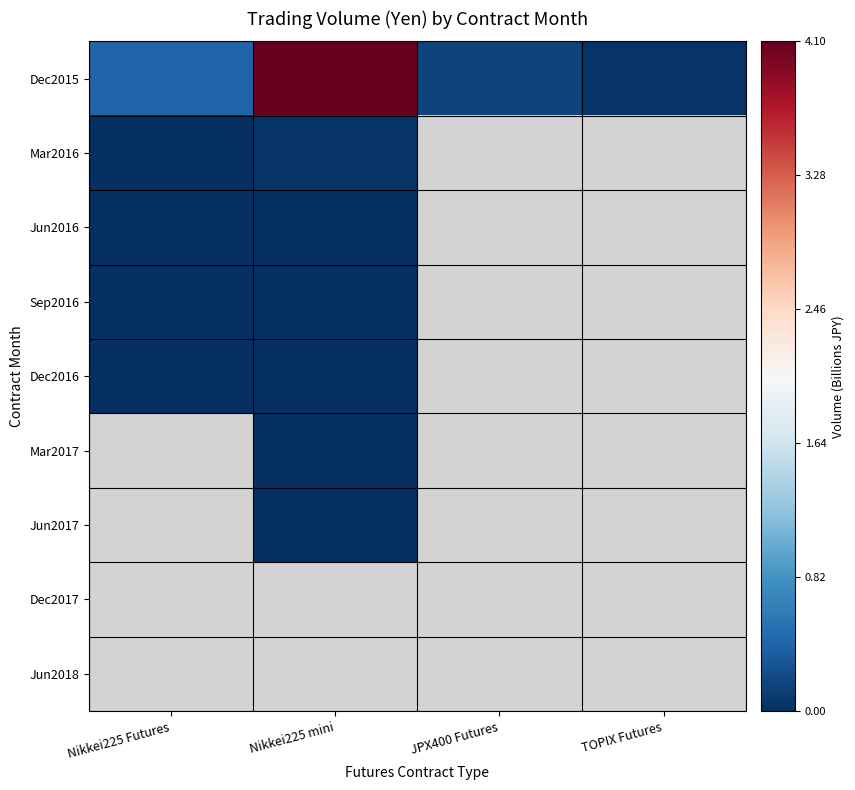

Where is Dec2016 nearest to the value 0?

Nikkei225 Futures